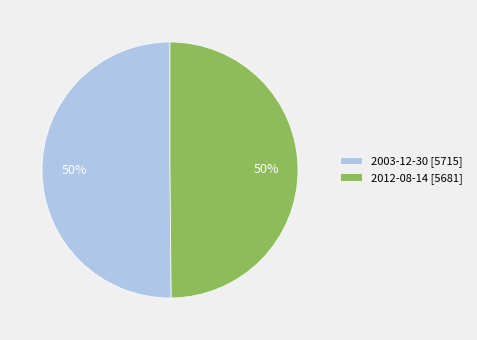

Combined, do 2012-08-14 [5681] and 2003-12-30 [5715] account for over 50%?

Yes